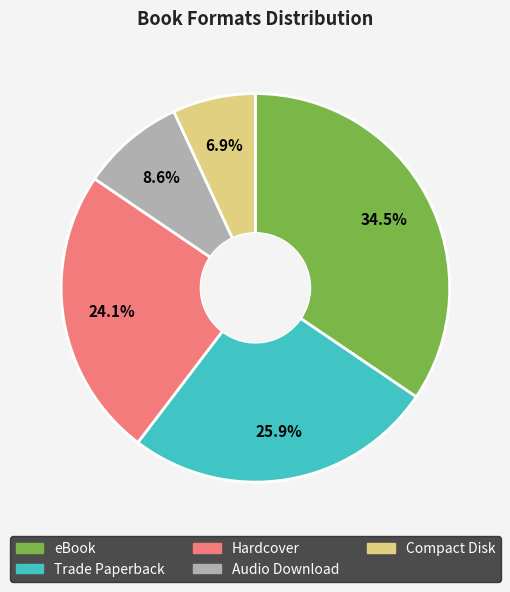

Approximately how many times larger is the value at Audio Download compared to Hardcover?

0.4